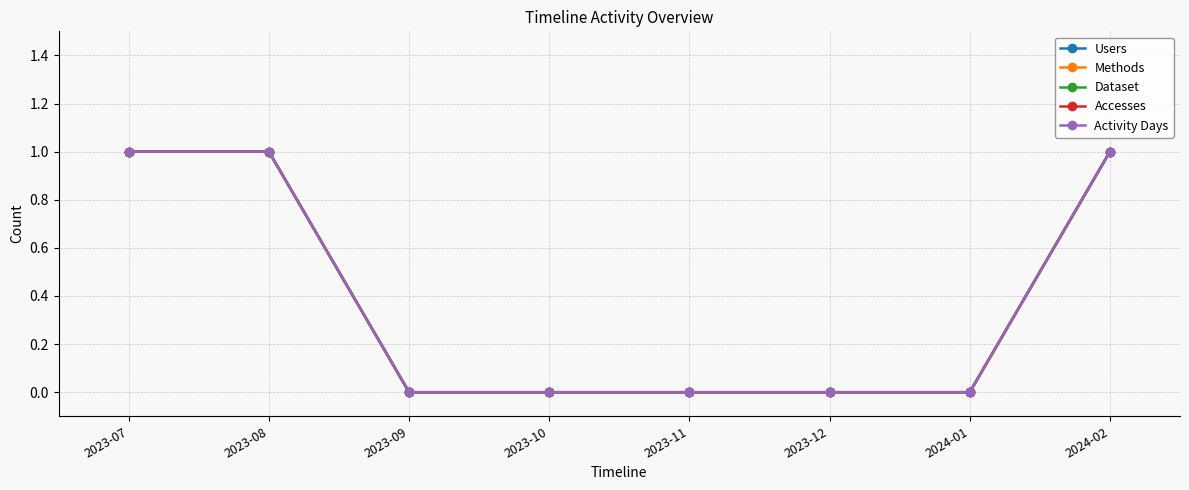

Reading left to right, extract all data points from this chart.

Users: 1	1	0	0	0	0	0	1
Methods: 1	1	0	0	0	0	0	1
Dataset: 1	1	0	0	0	0	0	1
Accesses: 1	1	0	0	0	0	0	1
Activity Days: 1	1	0	0	0	0	0	1